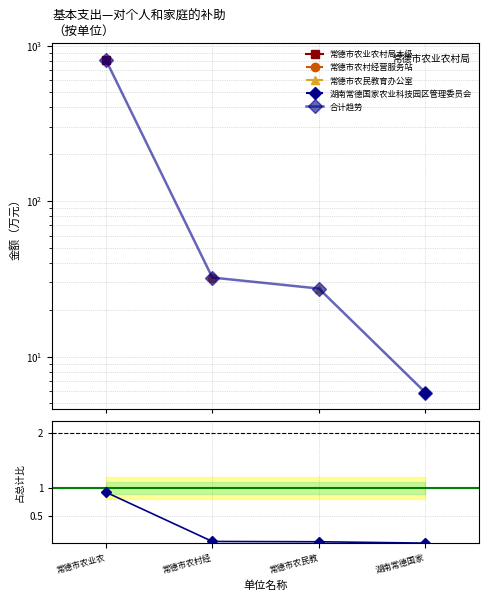

True or false: 比例 has more than 2 points higher than both neighbors.

False